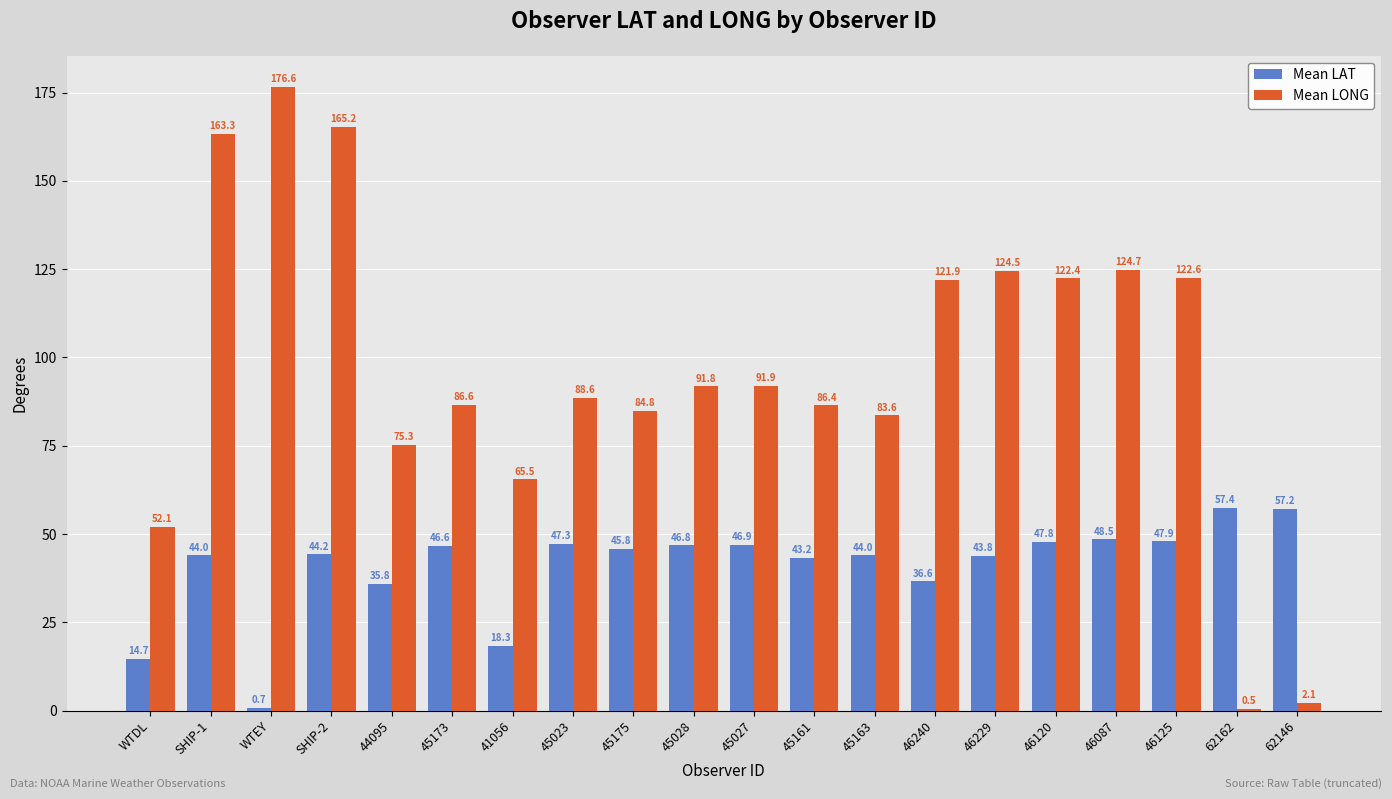

Between 45163 and 62162, which series saw the biggest shift?

Mean LONG